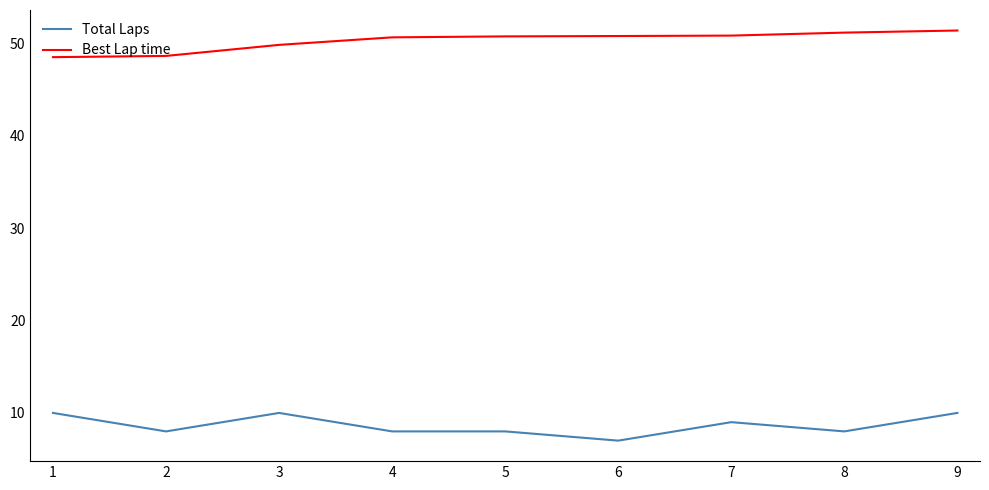

Does the chart have visible grid lines?

No